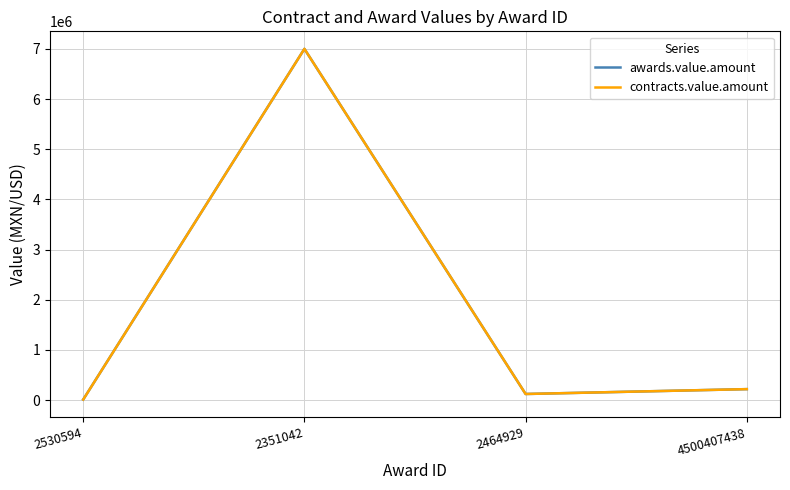

What are all the series names shown in the legend?

awards.value.amount, contracts.value.amount